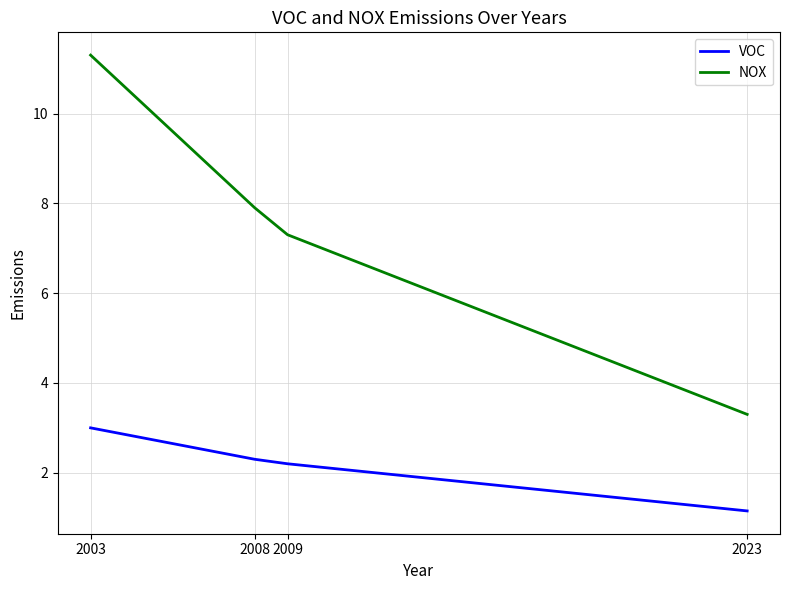

The value of VOC at 2003 is 2.0. True or false?

False